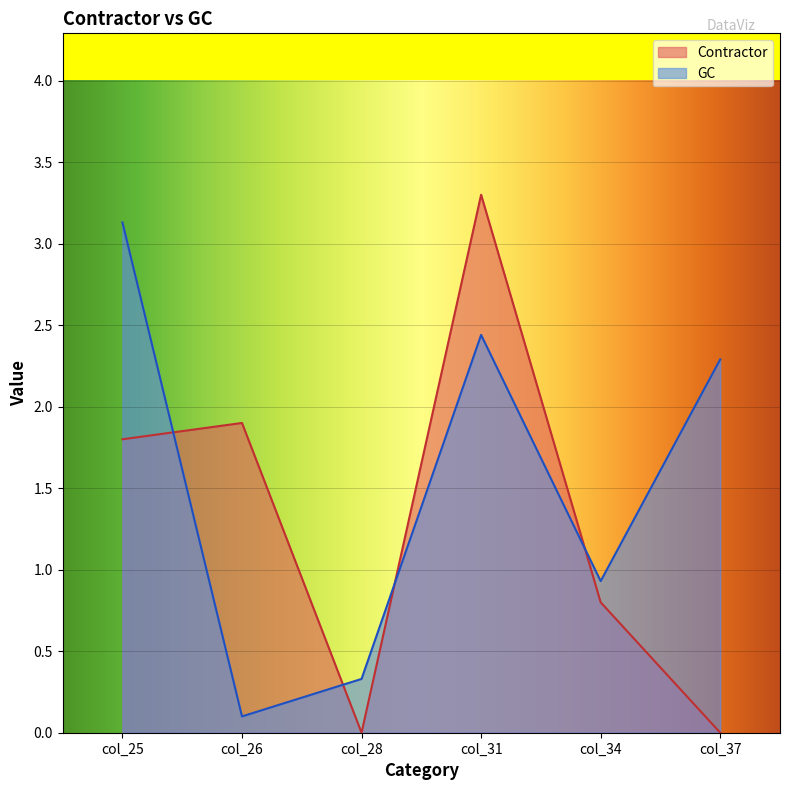

What is the spread (max minus min) of values at col_26?

1.8